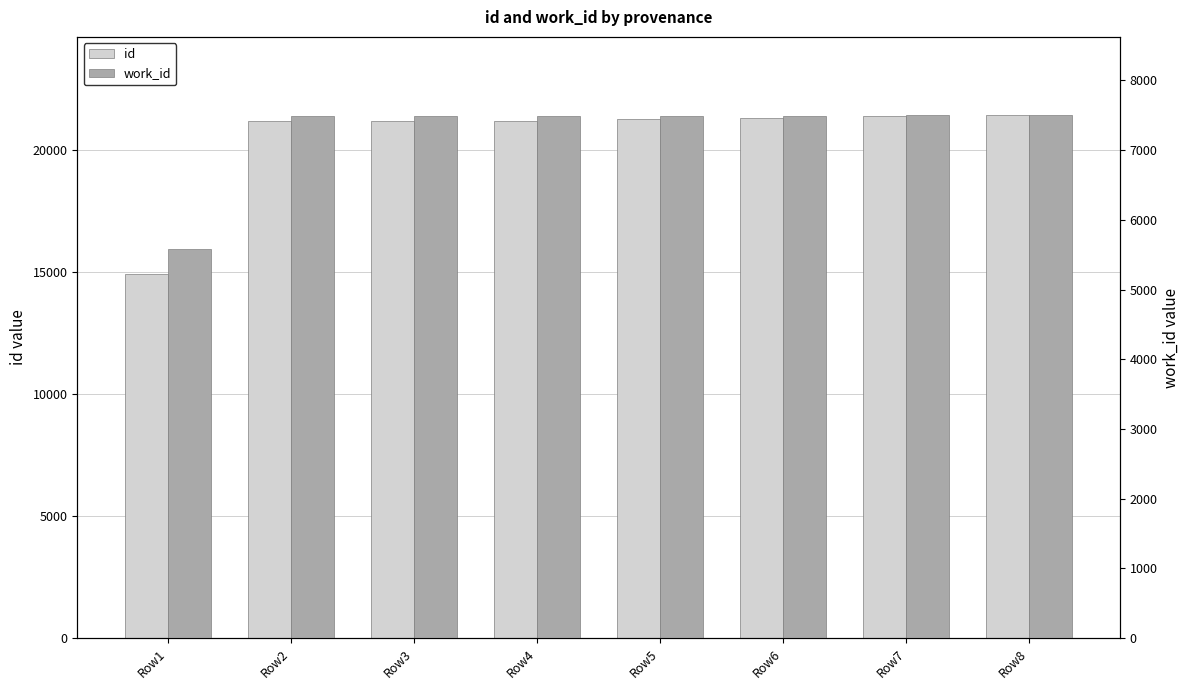

At which category is the sum across all series the highest?

Row8